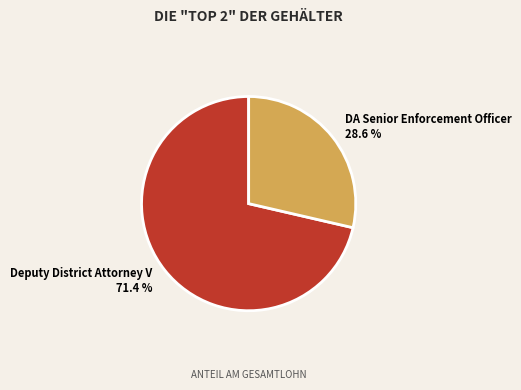

Which has a higher value, DA Senior Enforcement Officer or Deputy District Attorney V?

Deputy District Attorney V